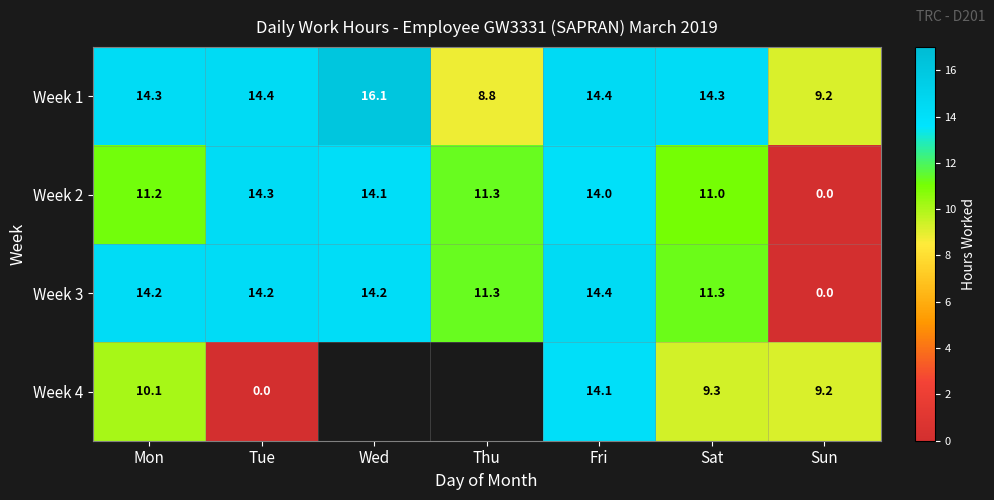

True or false: Week 2 has a value of 11.3 at Thu.

True